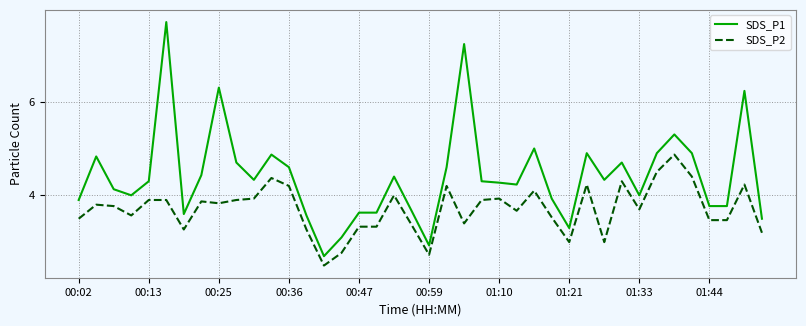

Which series has the widest spread of values?

SDS_P1